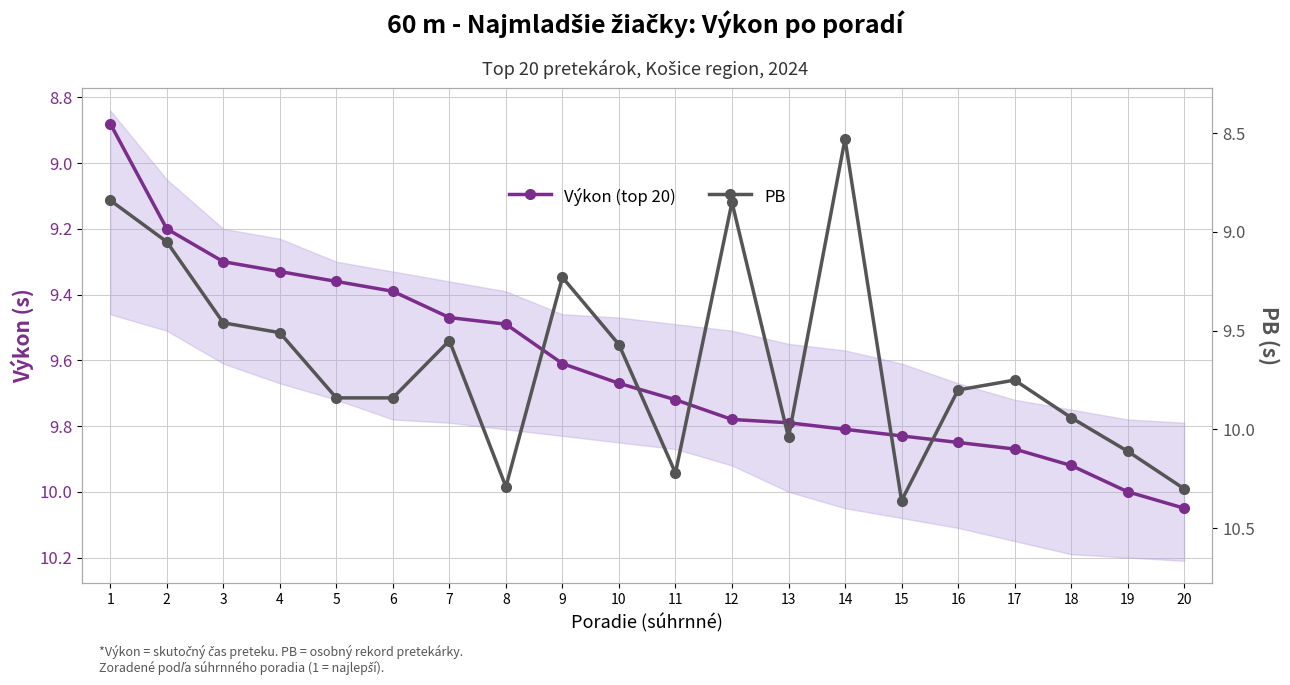

What is the smallest value displayed?

8.5